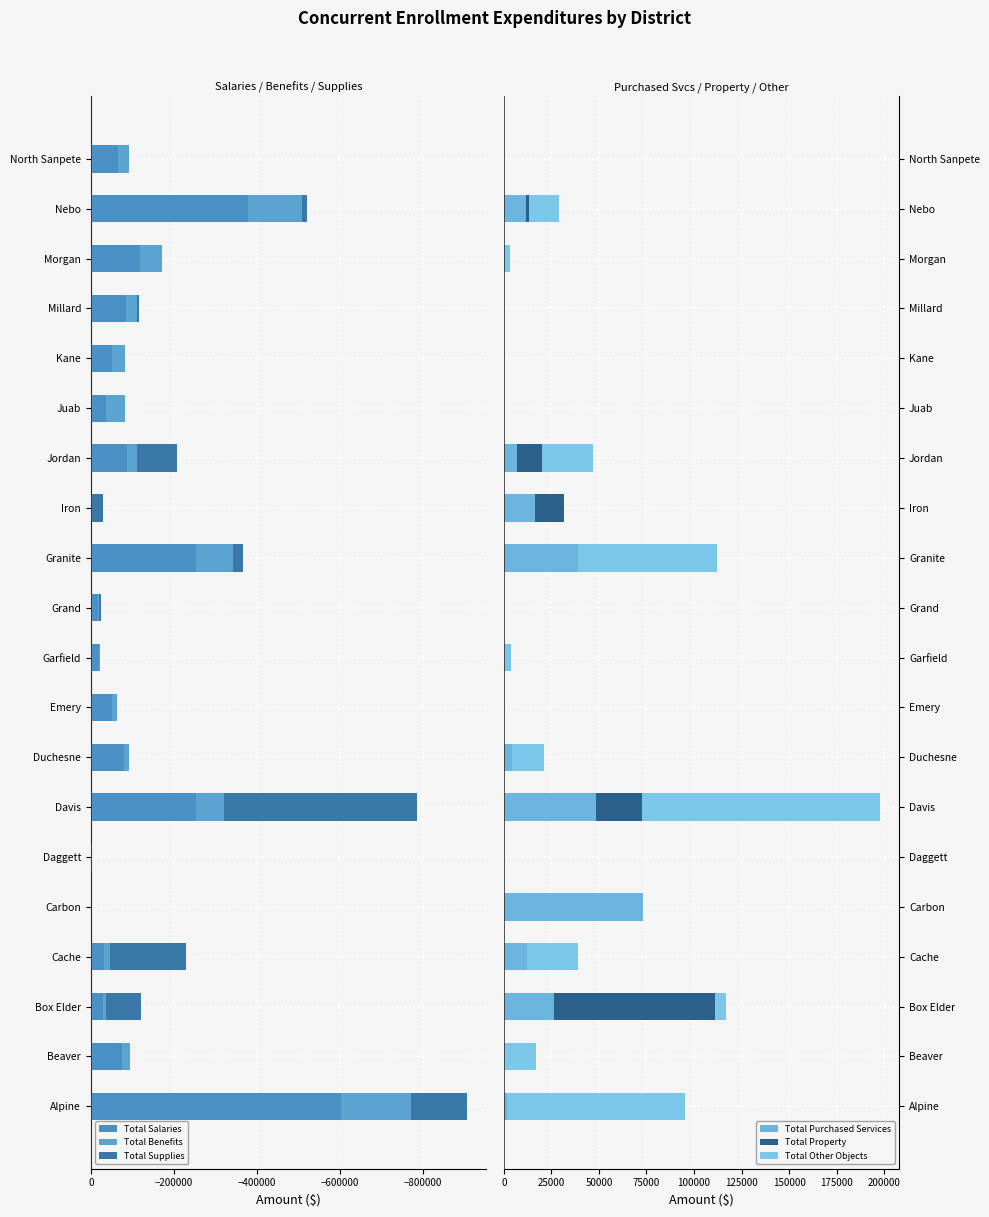

Does the chart contain any negative values?

Yes